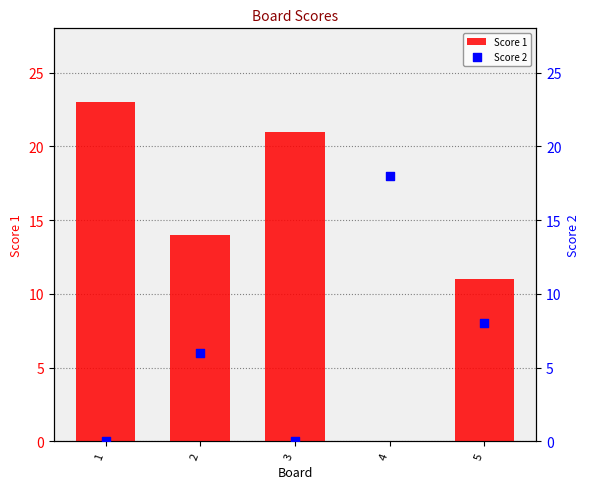

Which series has the largest total across all categories?

Score 1